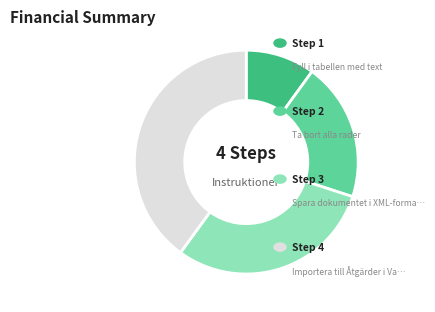

Is there any slice that represents more than half of the pie?

No